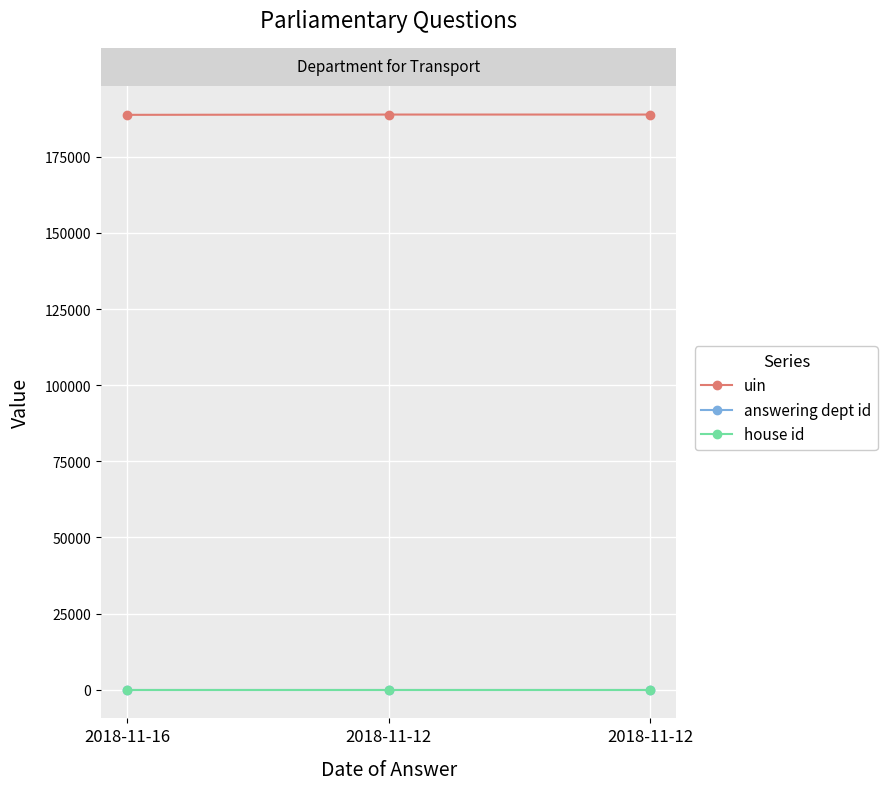

Is the value of house id at 2018-11-16 greater than the value of uin at 2018-11-16?

No